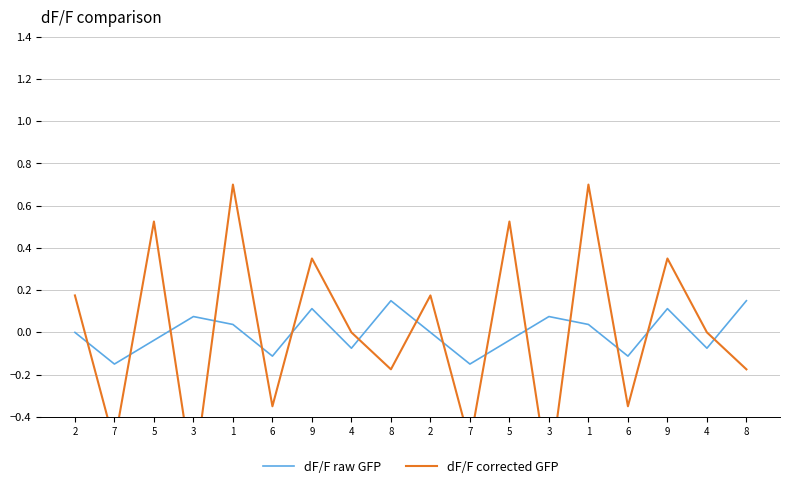

At which category is the sum across all series the highest?

1